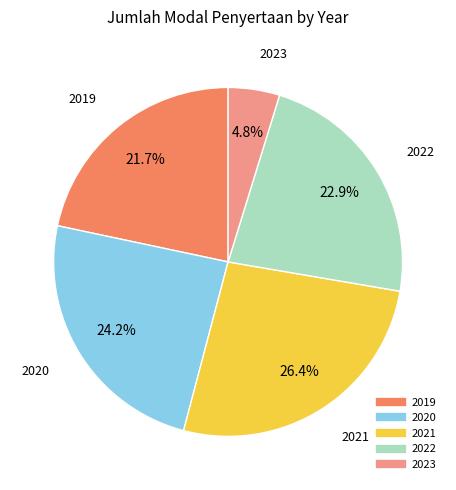

How many segments does this pie chart have?

5